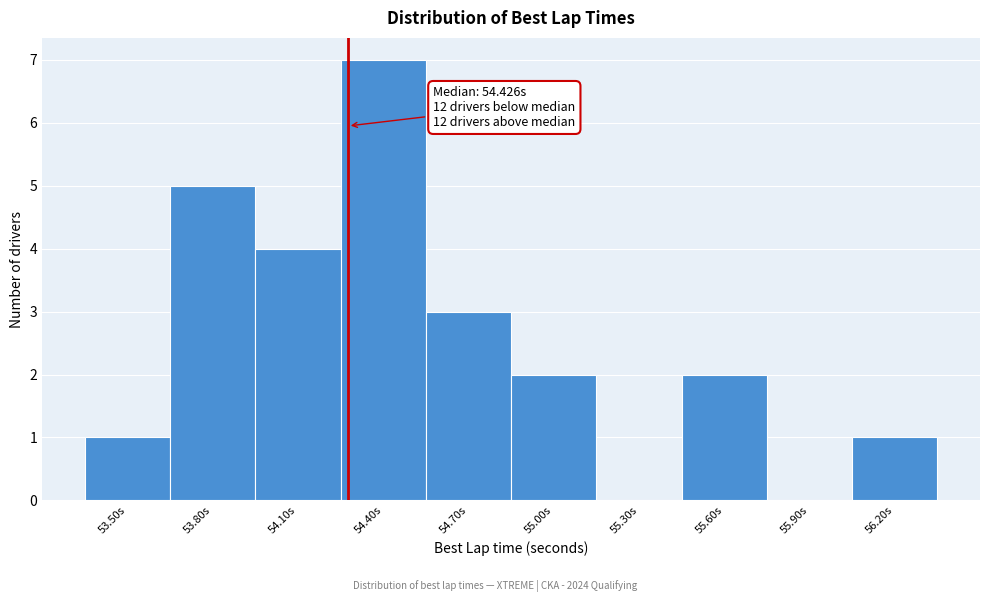

Reading right to left, what are all the values shown in this chart?

56.20s=1	55.90s=0	55.60s=2	55.30s=0	55.00s=2	54.70s=3	54.40s=7	54.10s=4	53.80s=5	53.50s=1